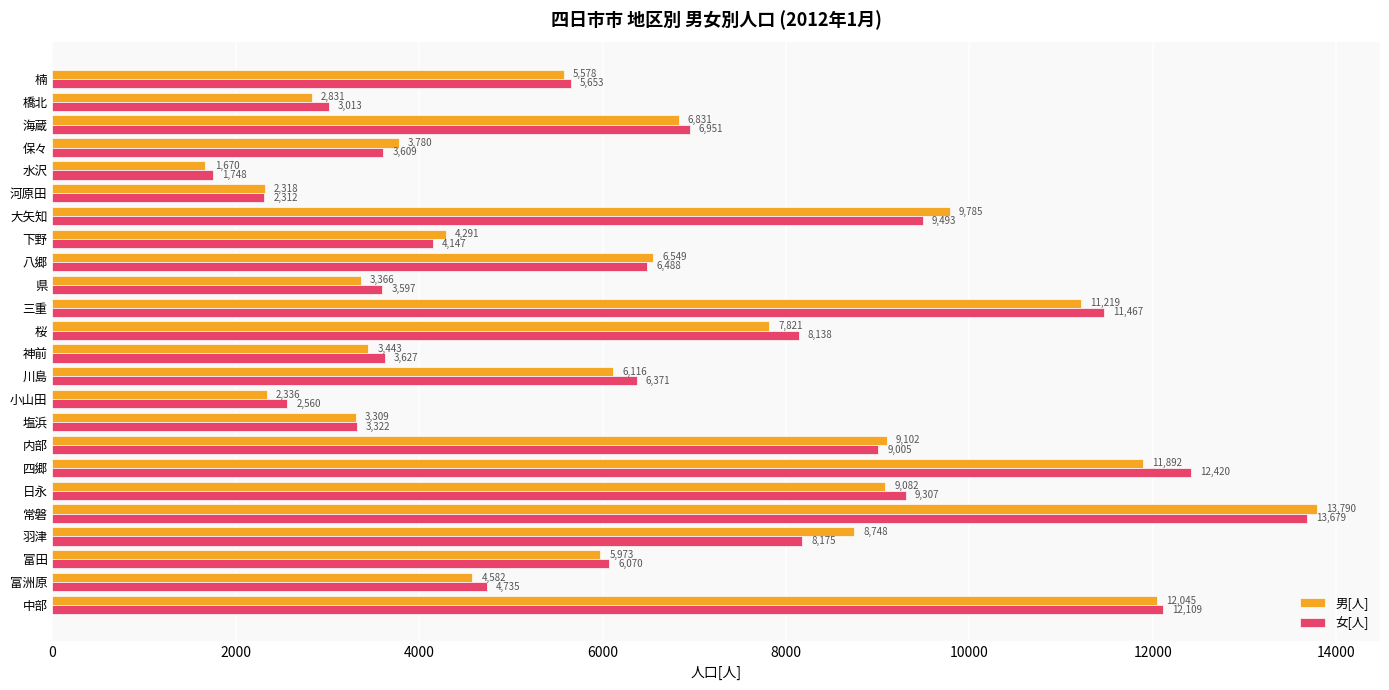

At which category is the sum across all series the highest?

常磐